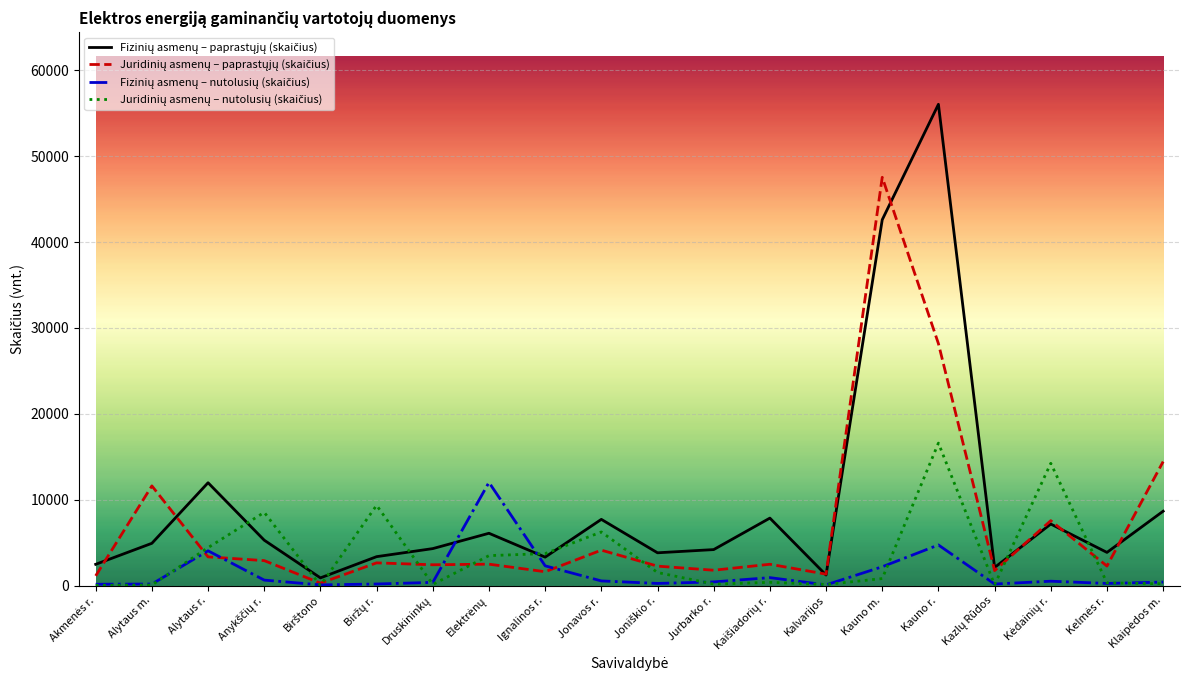

What is the total value across all series at Alytaus r.?

23771.8